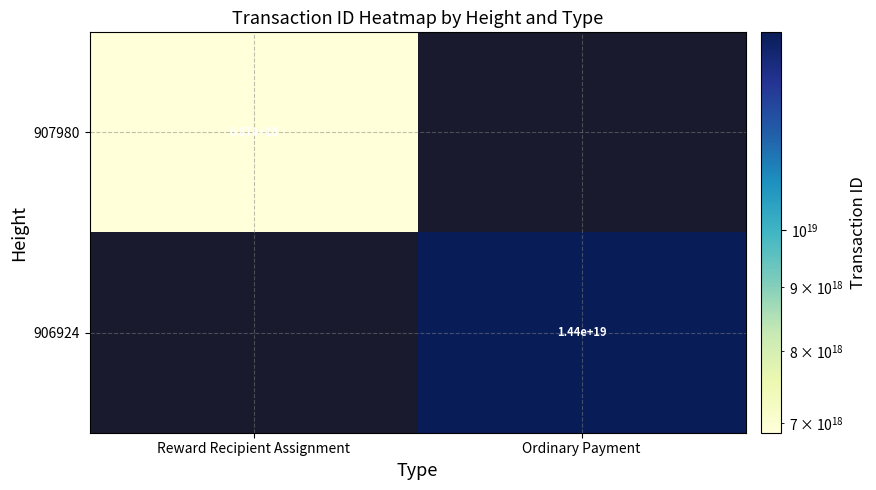

True or false: 907980 has a value of 6870000000000000000 at Reward Recipient Assignment.

True